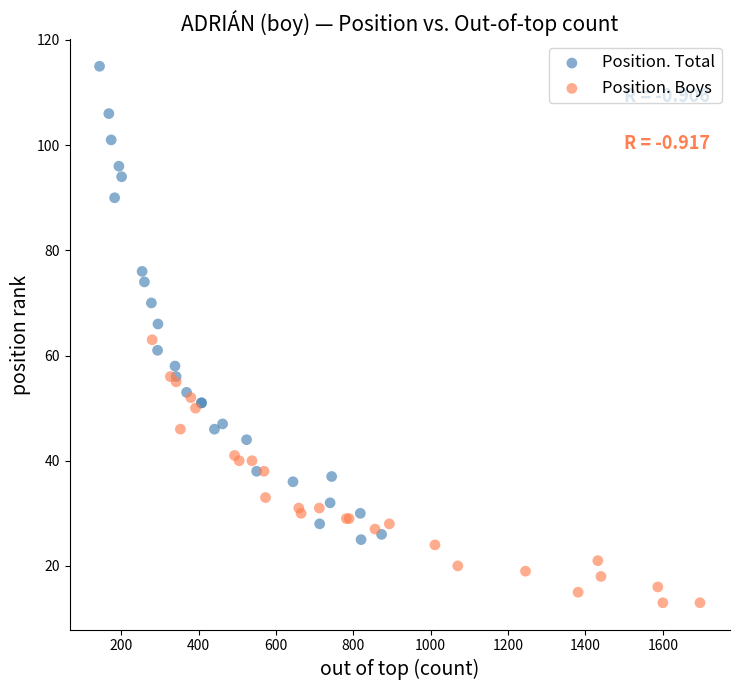

Which series has the largest Y range (max minus min)?

Position. Total